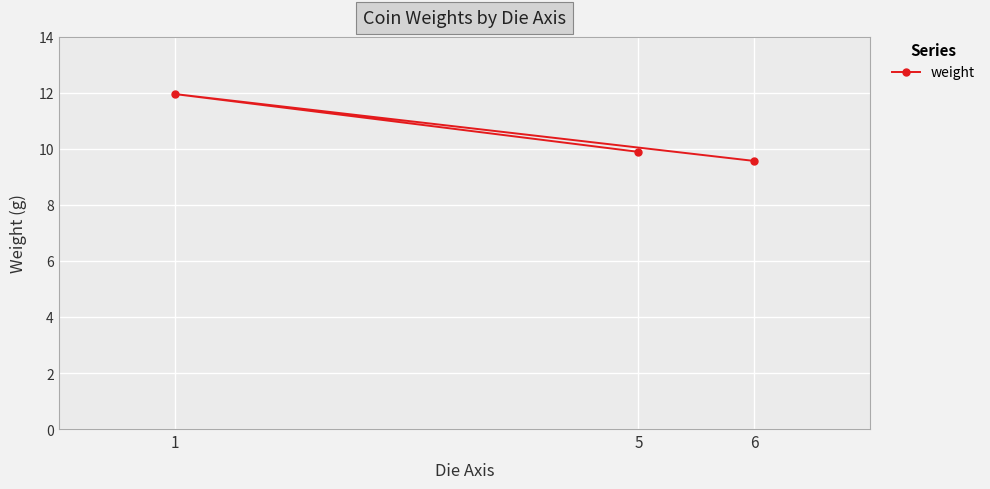

What is the ratio of the value at 5 to the value at 6?

1.0